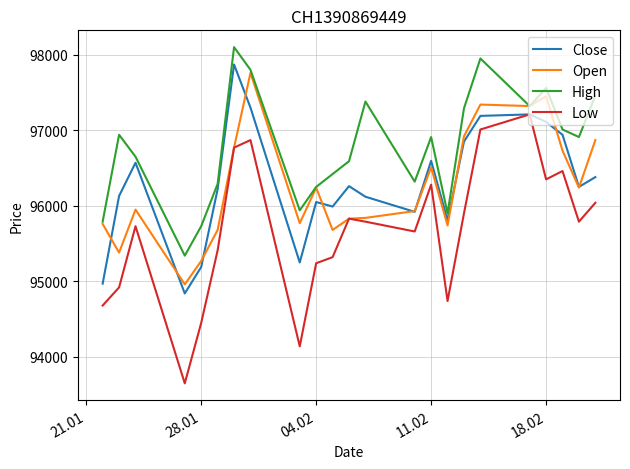

True or false: Low and High cross at least once.

False